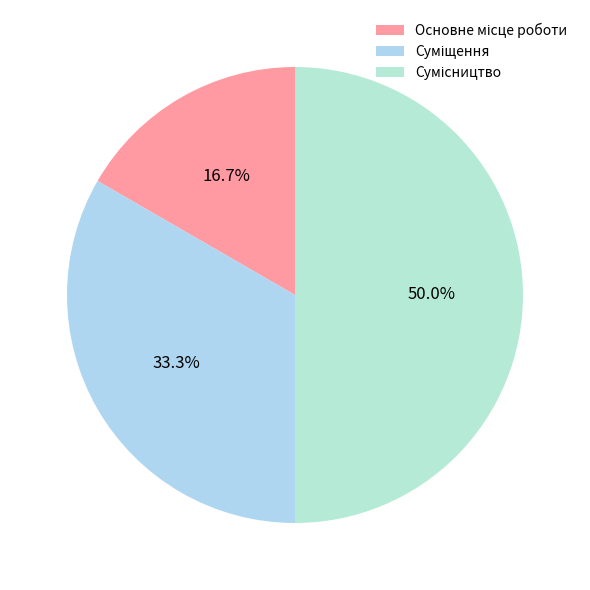

To the nearest percent, what is the difference between the Сумісництво and Основне місце роботи slice percentages?

33%